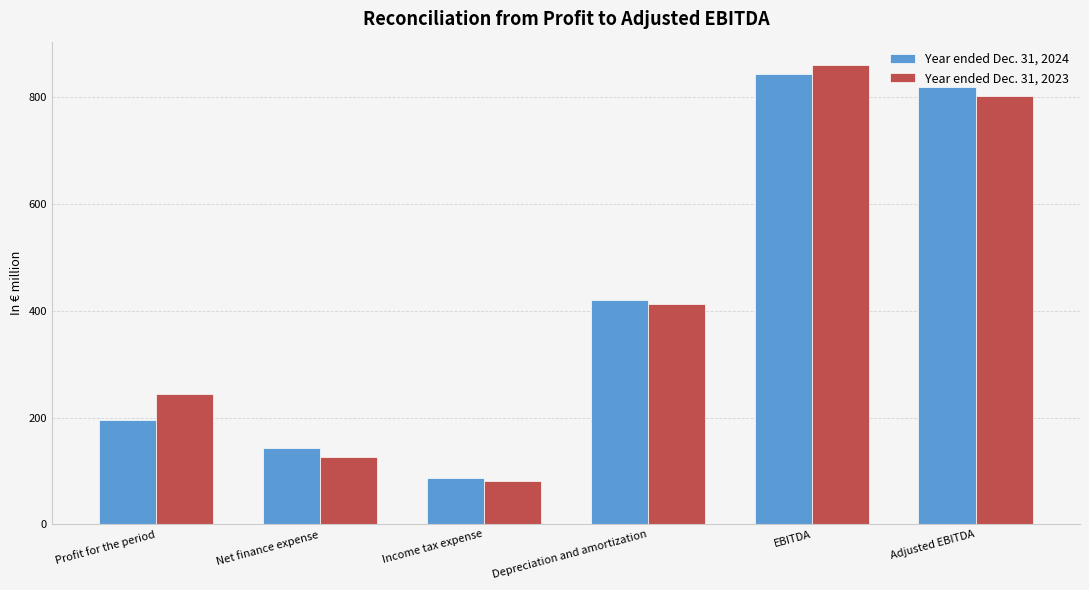

List the labels in order of Year ended Dec. 31, 2023 value, largest first.

EBITDA, Adjusted EBITDA, Depreciation and amortization, Profit for the period, Net finance expense, Income tax expense